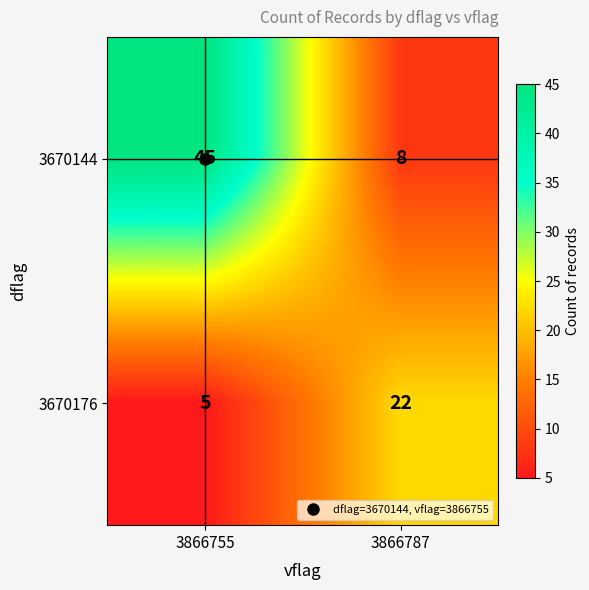

Is it true that 3670144 equals 4 at 3866787?

False